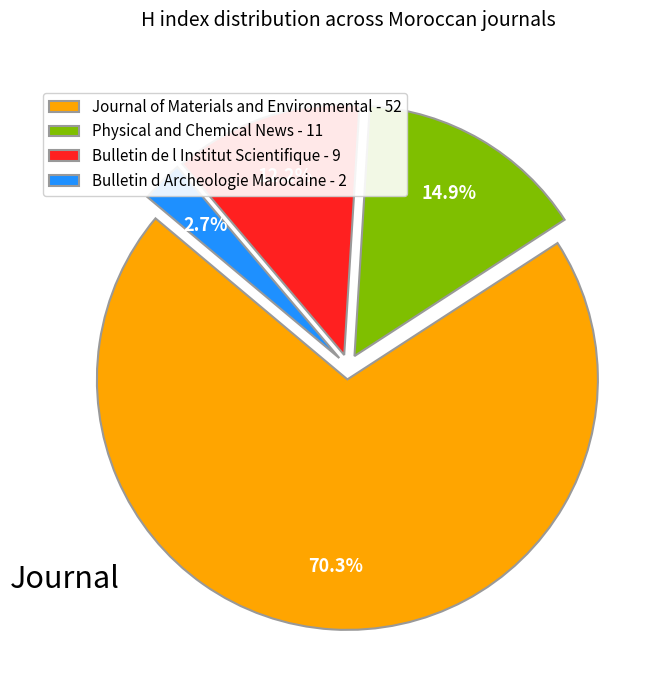

Which slice is the smallest?

Bulletin d Archeologie Marocaine - 2